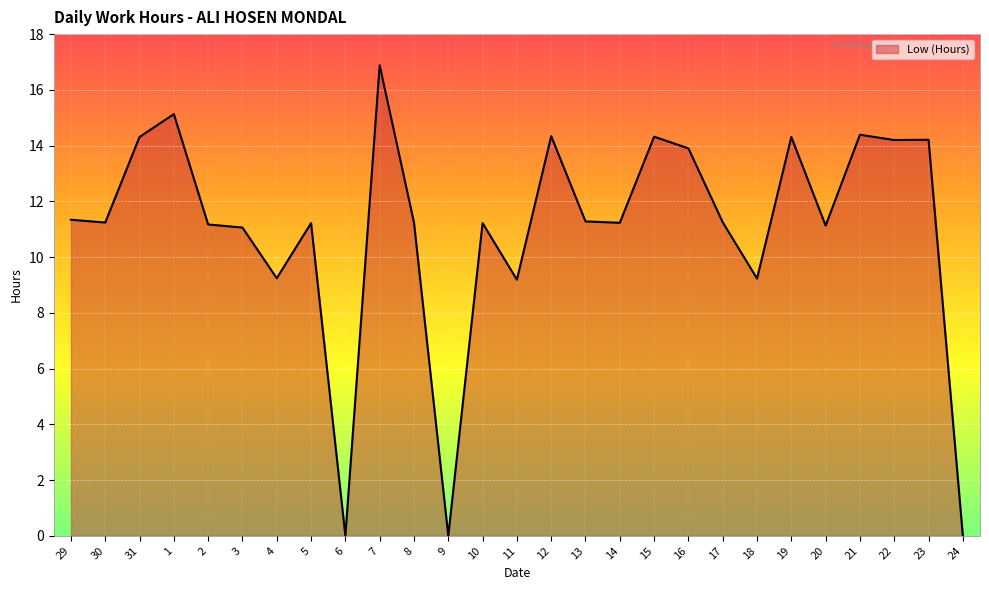

What is the average value?

11.0